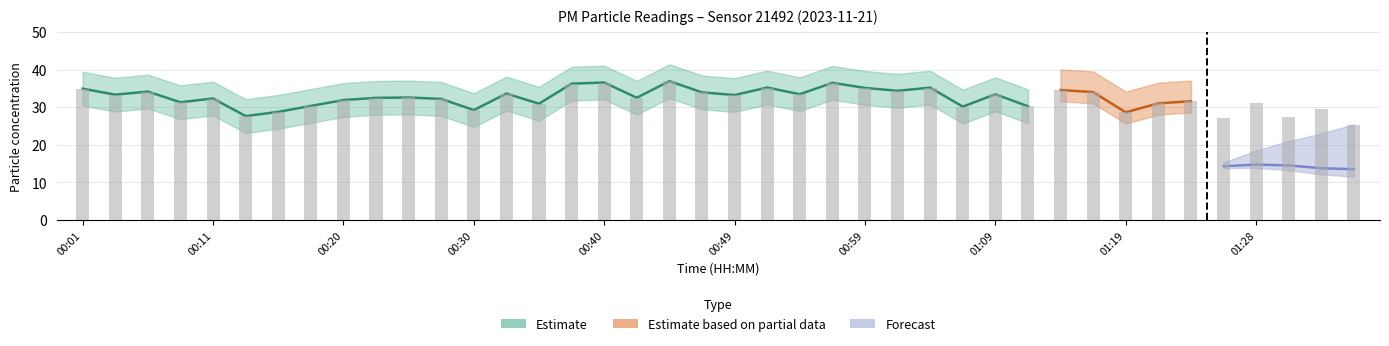

List the labels in order of value, smallest first.

01:36, 01:26, 01:31, 00:13, 01:19, 00:15, 00:30, 01:33, 01:06, 01:11, 00:18, 00:35, 01:28, 01:21, 00:08, 01:24, 00:20, 00:28, 00:11, 00:23, 00:42, 00:25, 00:49, 00:03, 01:09, 00:54, 00:32, 00:47, 01:16, 00:06, 01:02, 01:14, 00:01, 00:59, 01:04, 00:52, 00:37, 00:57, 00:40, 00:45